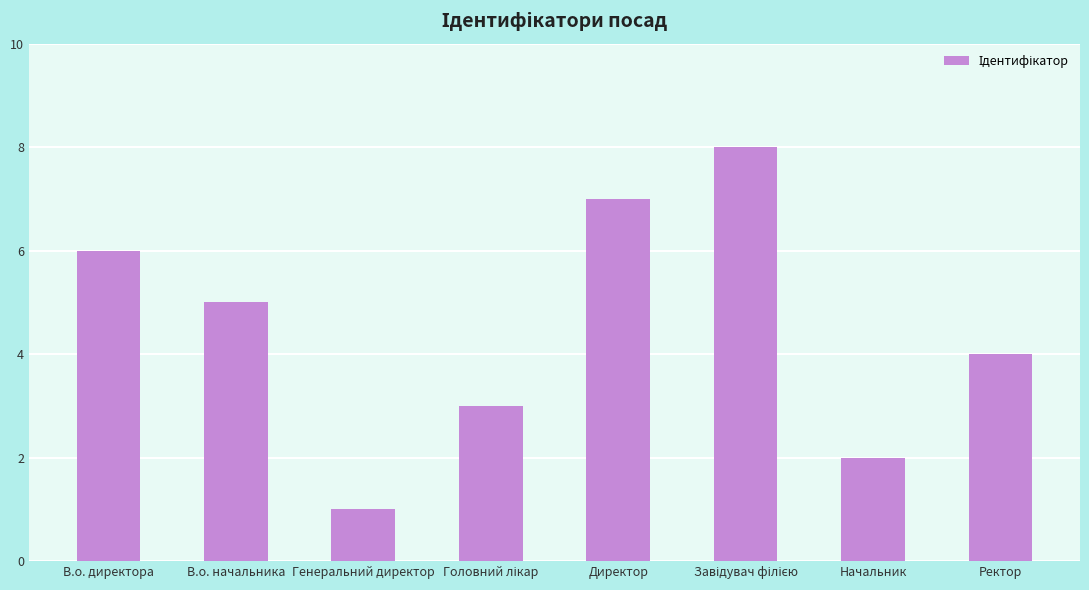

What is the value of the 7th bar from the left?

2